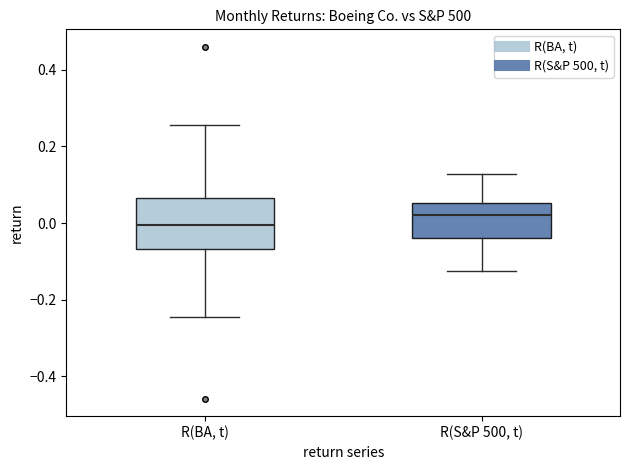

Reading left to right, read every box against the y-axis: the position of its median line, the range the box covers, and the ends of its whiskers. The values are not printed on the chart, so give them approximately, as read against the axis.

R(BA, t): median 0.00, box -0.06 to 0.06, whiskers -0.24 to 0.26
R(S&P 500, t): median 0.02, box -0.04 to 0.06, whiskers -0.12 to 0.12